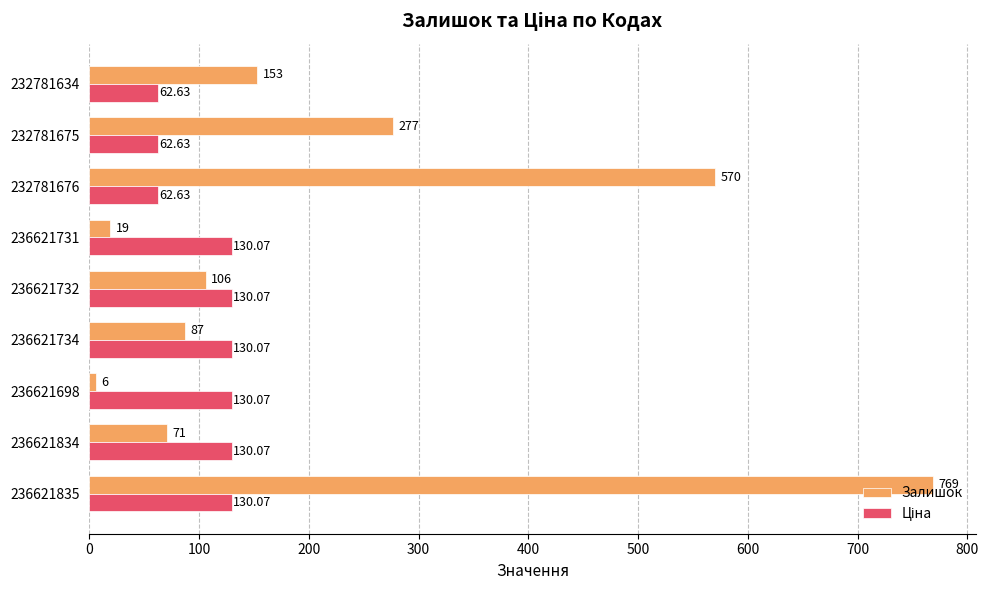

What is the difference between the maximum and minimum values in the Залишок series?

763.0